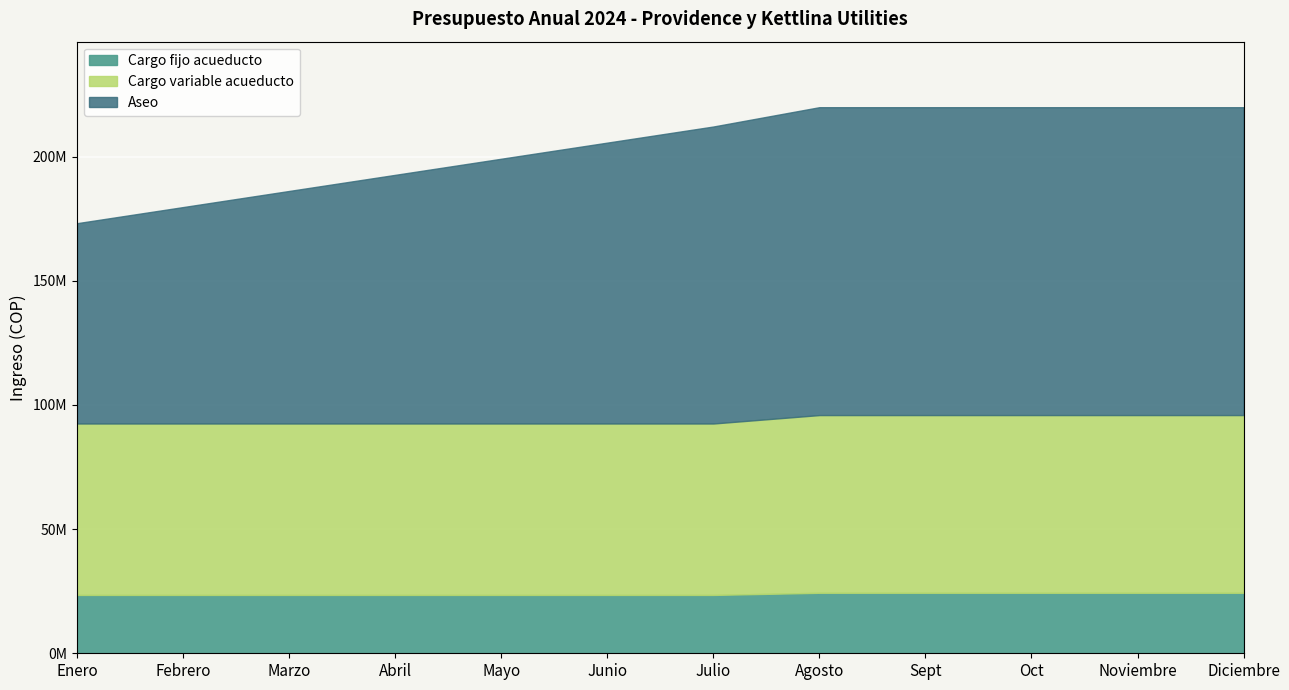

Which category has the lowest value in the Cargo variable acueducto series?

Enero